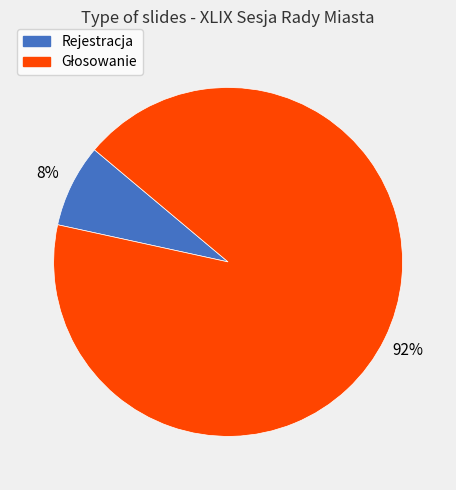

To the nearest percent, what is the average slice percentage?

50%